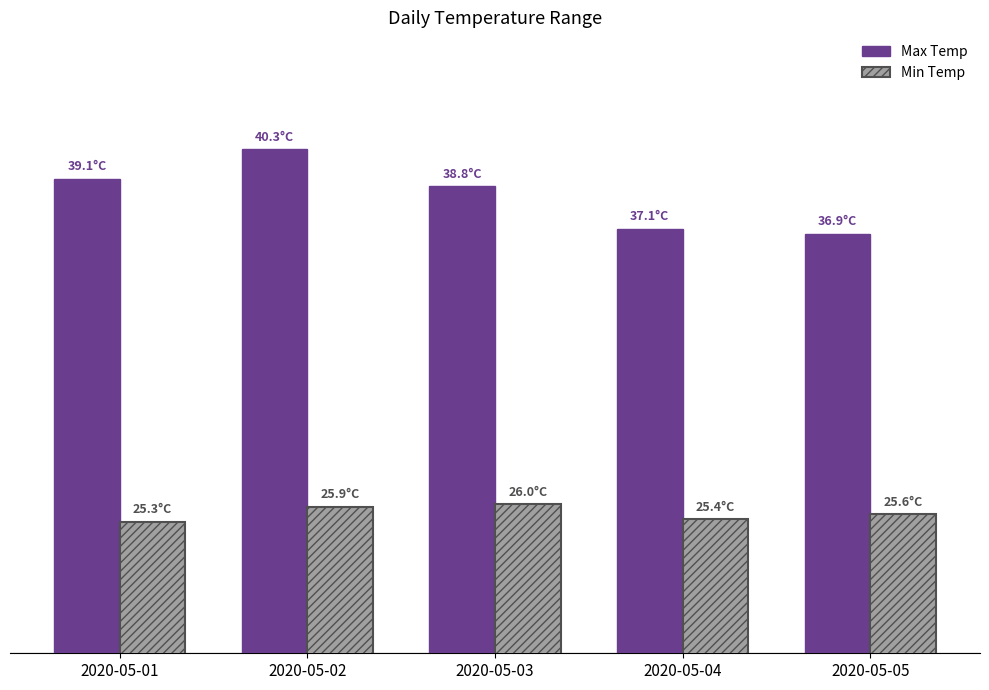

Are the bars horizontal?

No